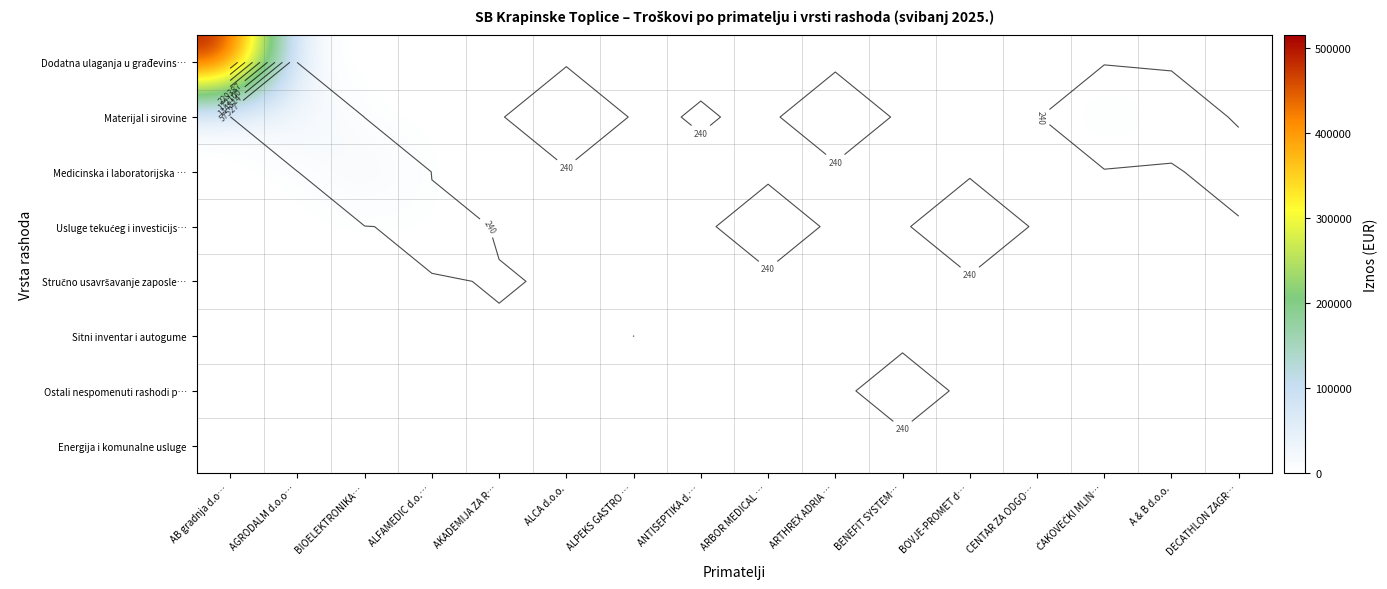

At which category is the sum across all series the highest?

AB gradnja d.o…